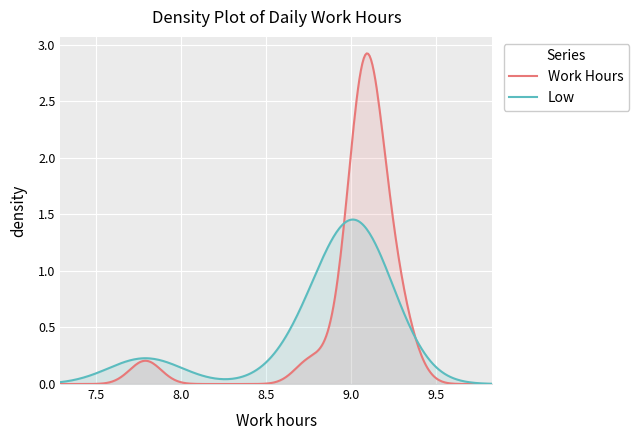

Which series has the largest range (max minus min)?

Work Hours